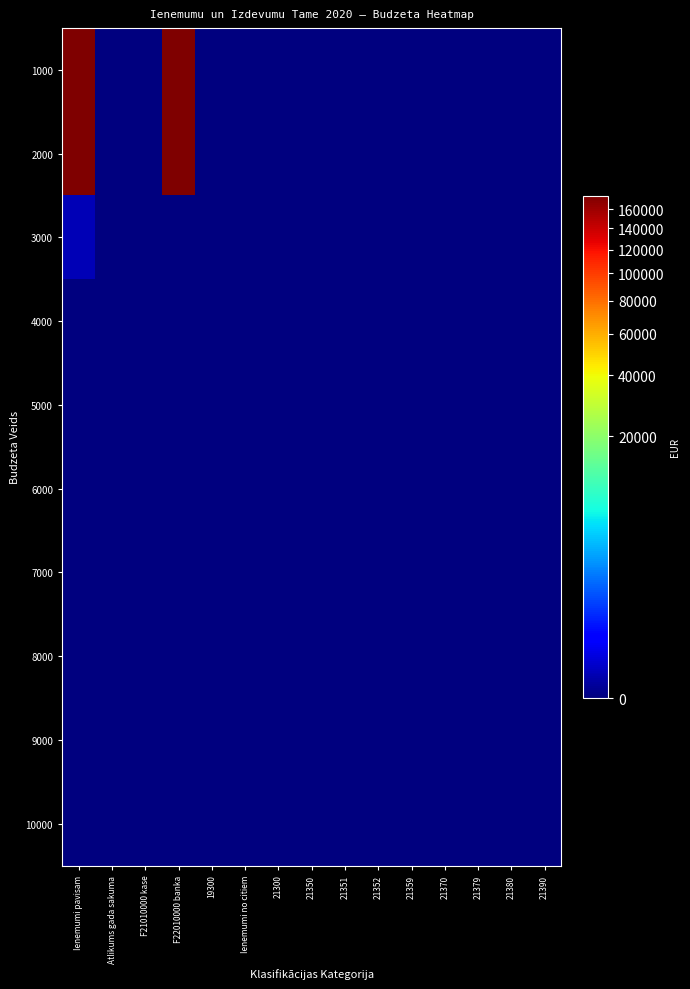

Which label corresponds to the smallest value in the chart?

Atlikums gada sakuma